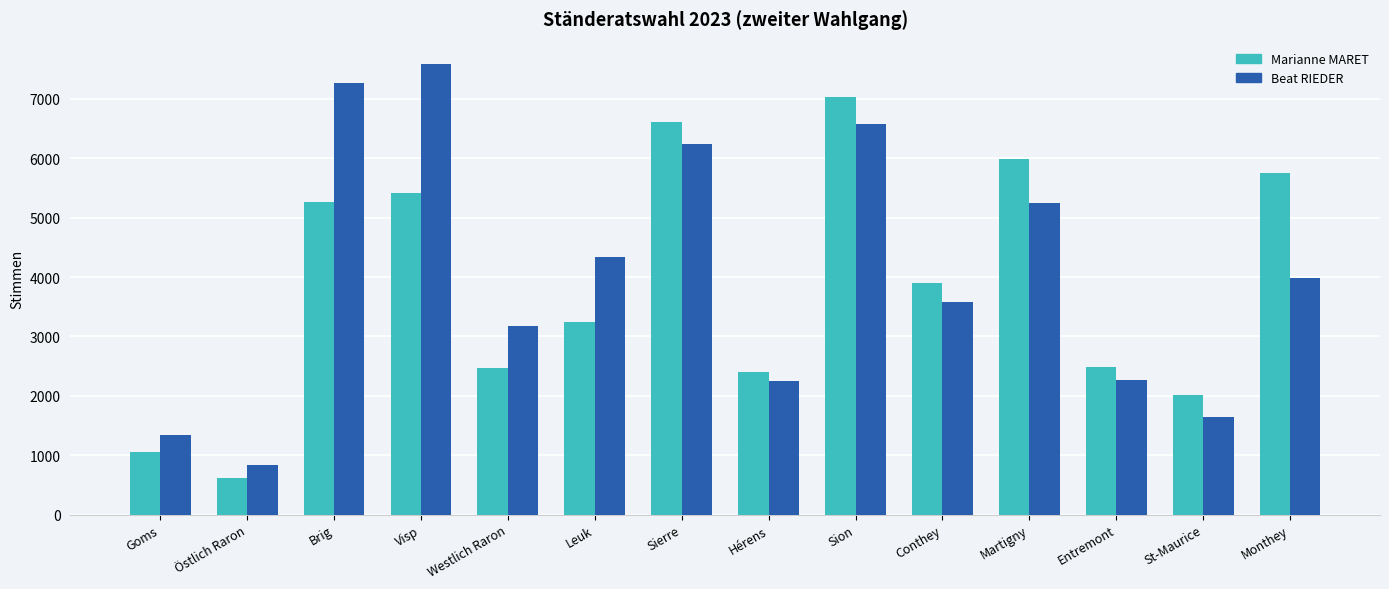

What value does the Marianne MARET series have at Monthey?

5757